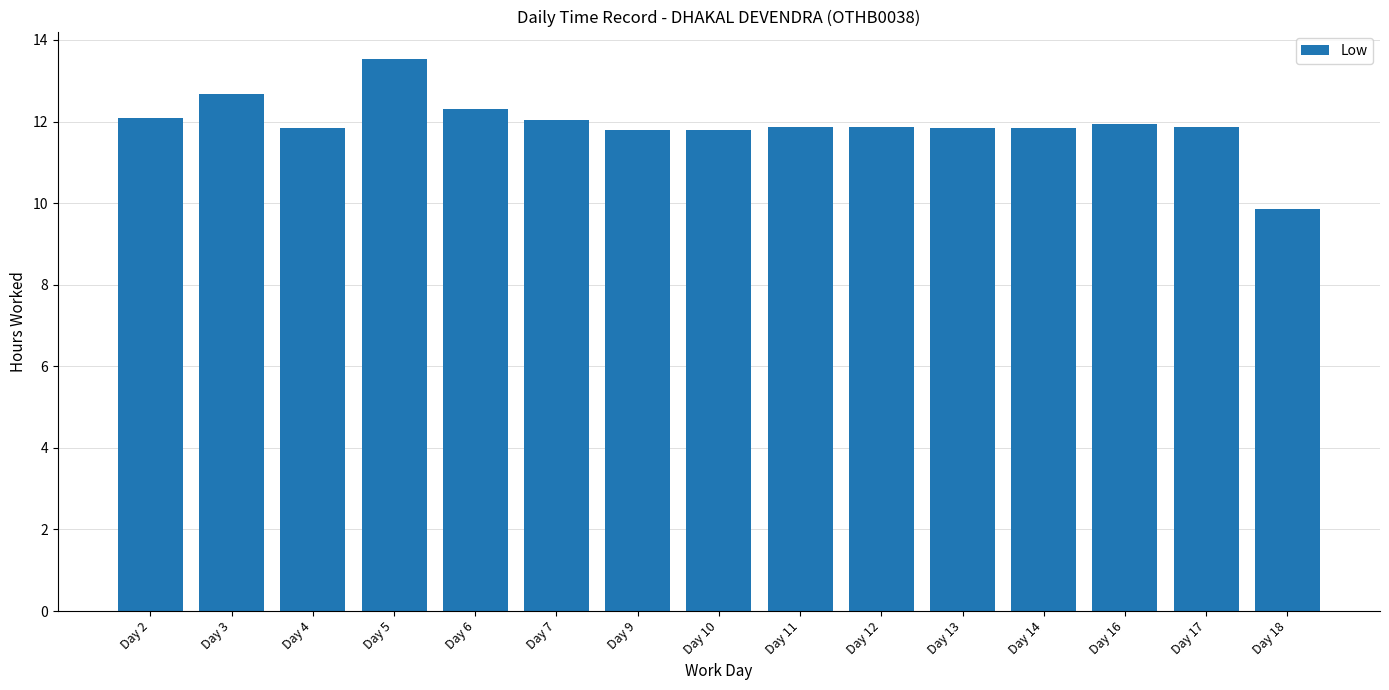

What is the value of the 7th bar from the left?

11.8